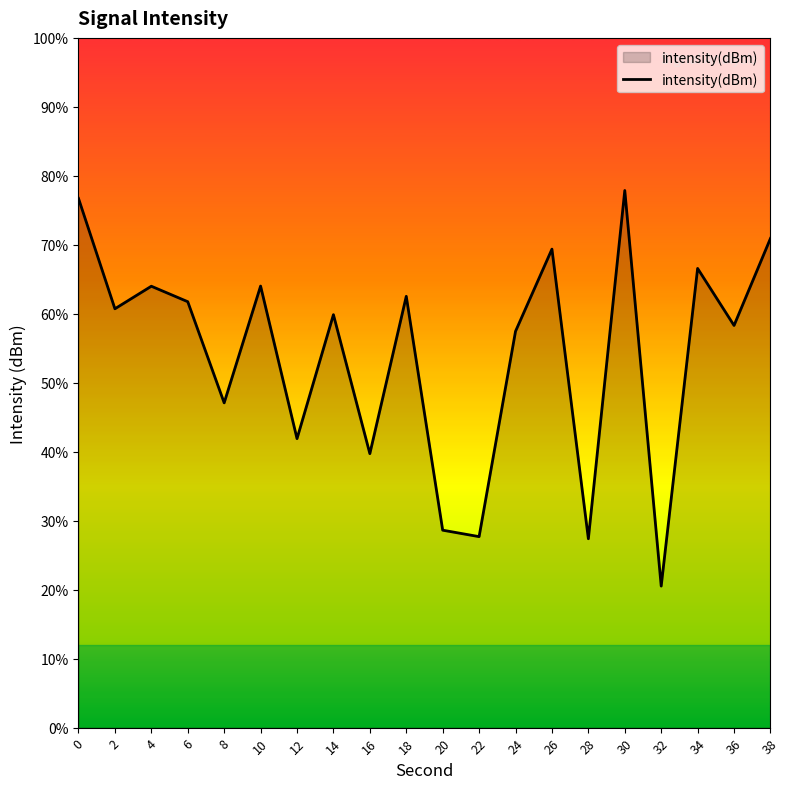

Where is the first local maximum?

4